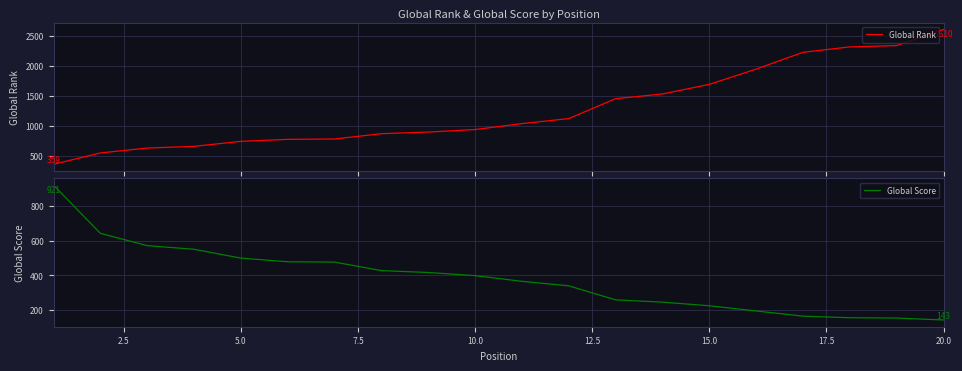

What is the minimum value for Global Rank?

359